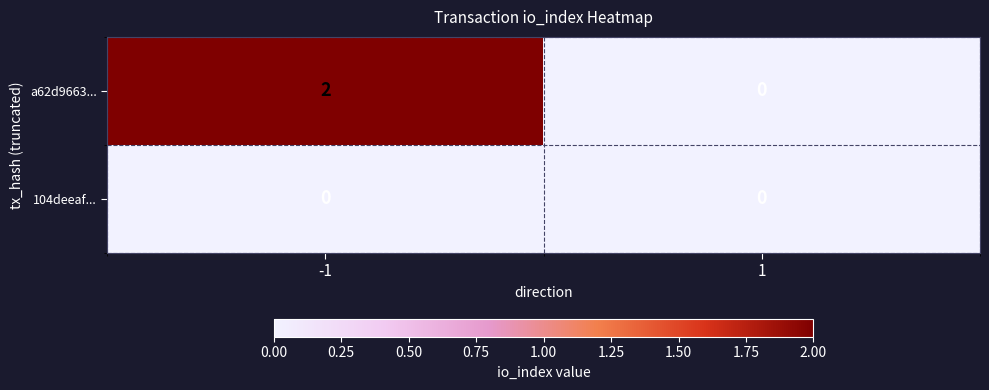

Which series changed the most between -1 and 1?

a62d9663...